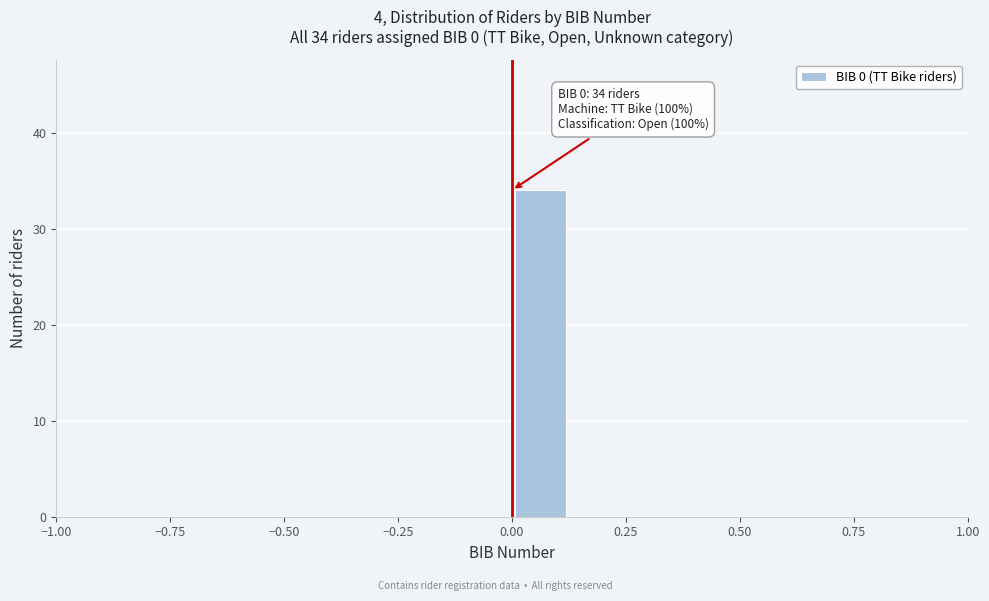

Around what value on the x-axis is the tallest bar? Give the approximate position of its centre, as read against the axis.

0.05